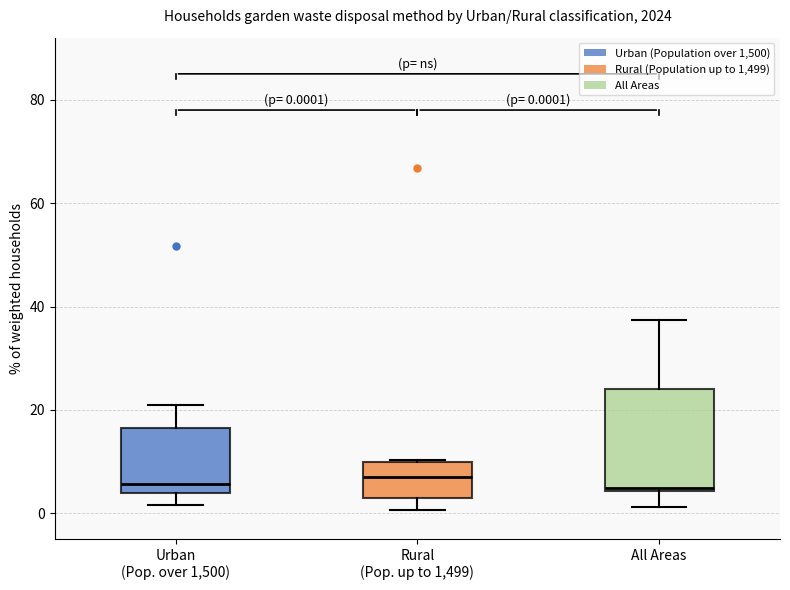

Which box is the tallest, from its lower edge to its upper edge?

All Areas